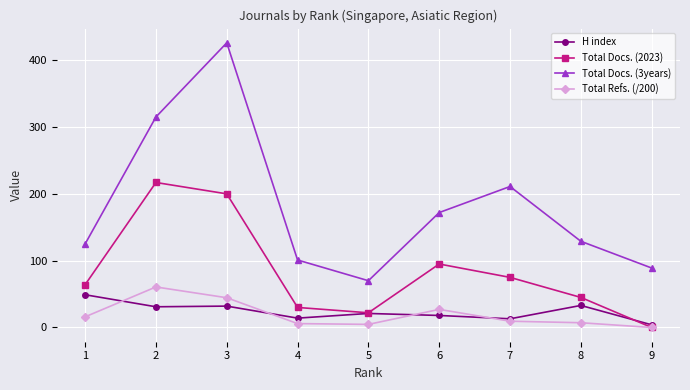

What is the difference between the highest and lowest values at 1?

109.1